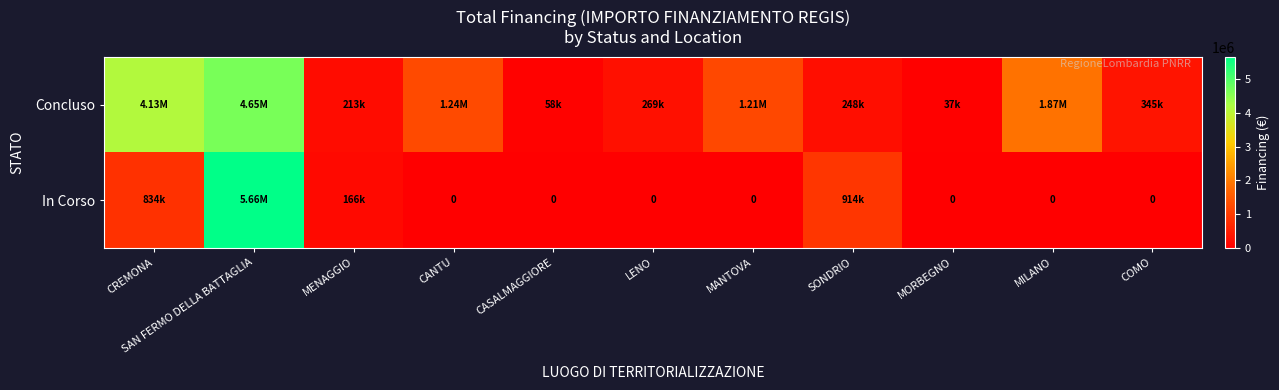

The In Corso series shows 5662257.7 at SAN FERMO DELLA BATTAGLIA. True or false?

True